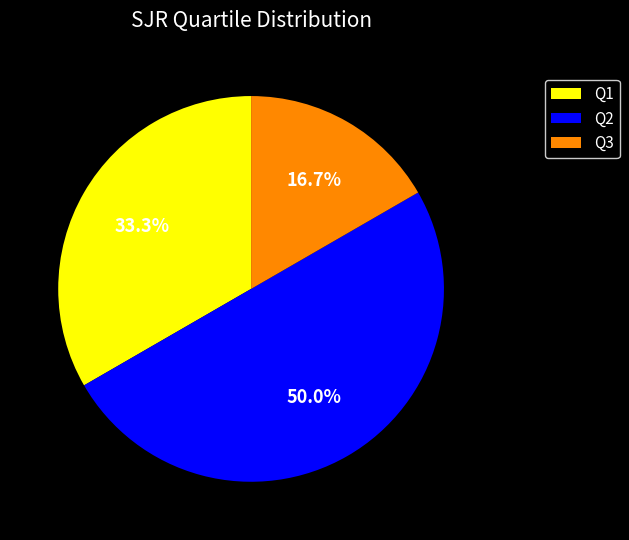

Does Q3 account for over 50% of the chart?

No